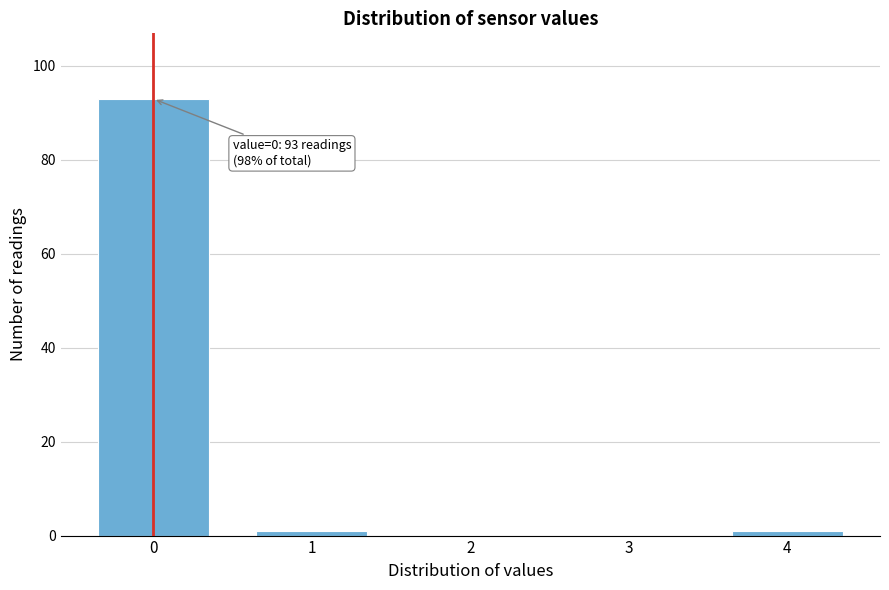

Reading right to left, list all the values displayed in this chart.

4=1	3=0	2=0	1=1	0=93